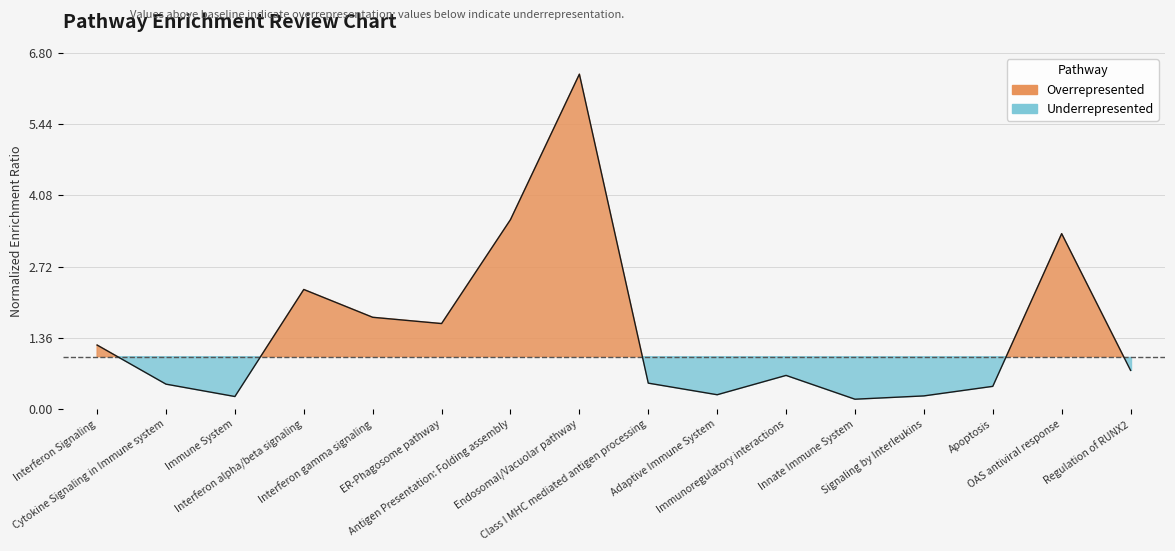

The value at ER-Phagosome pathway is 0.6. True or false?

False